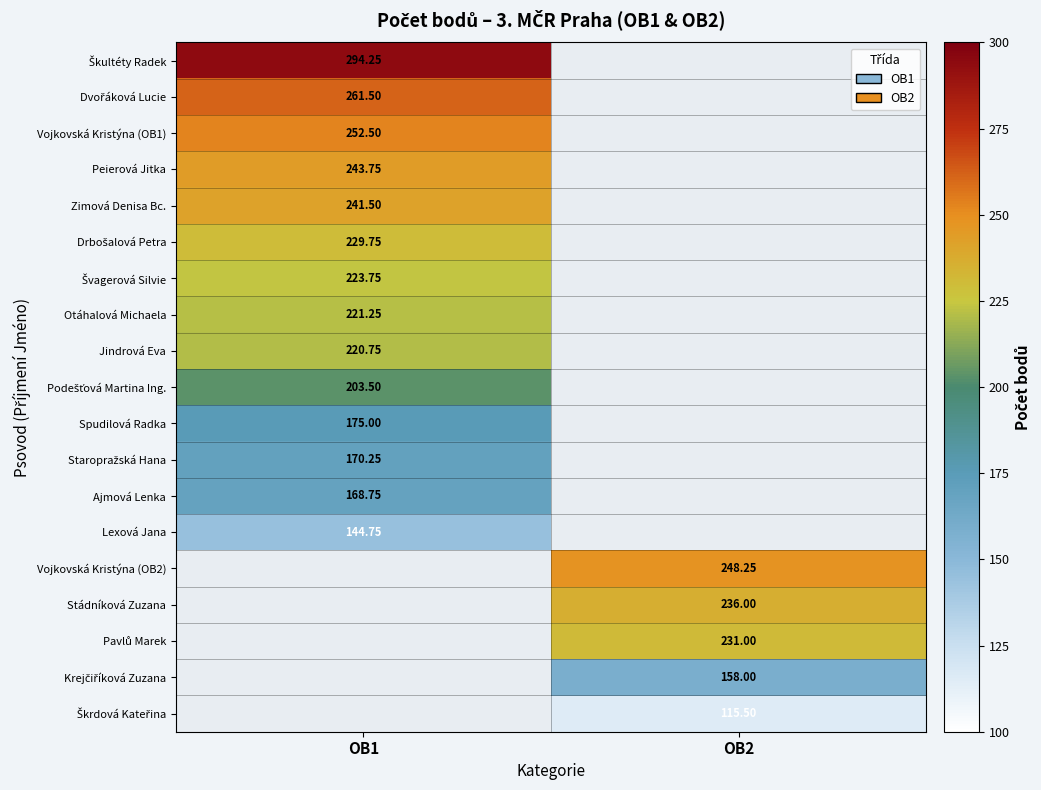

Which category has the lowest value across all series?

OB2